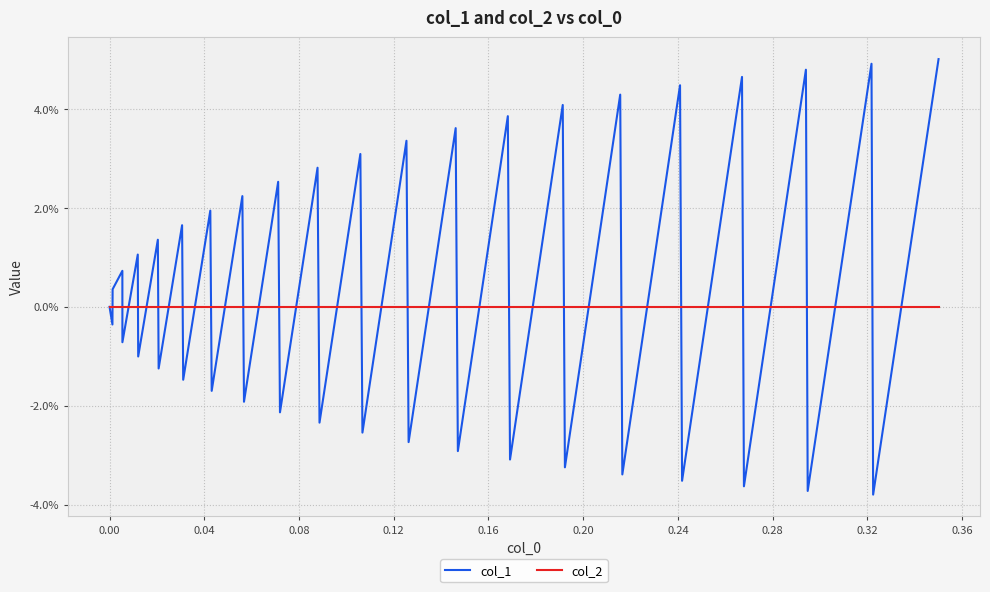

Is this an area chart (filled region under the line)?

No